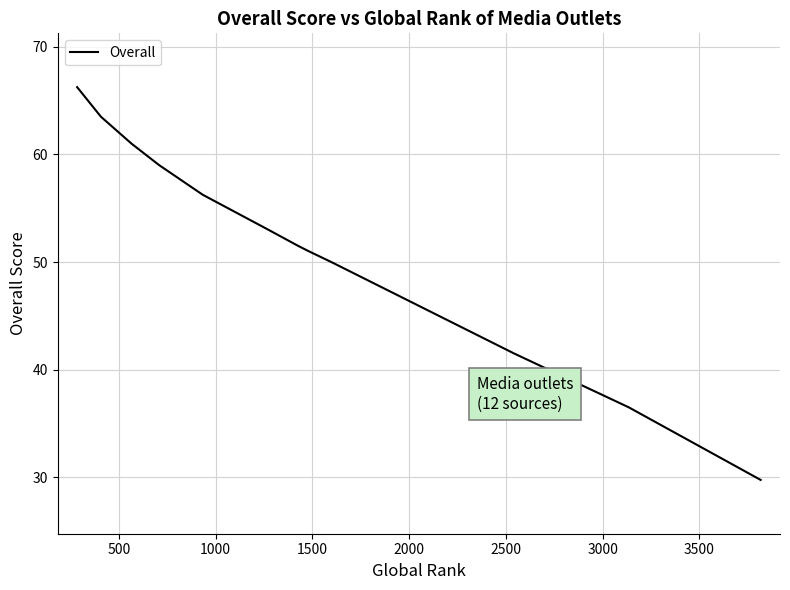

True or false: there are more than 2 points higher than both neighbors.

False